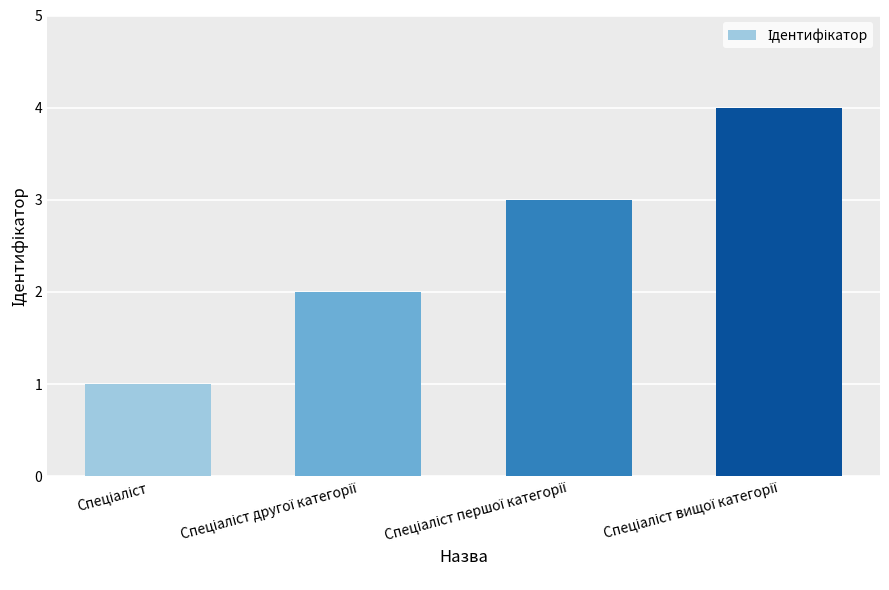

How many values are between 2 and 4?

3